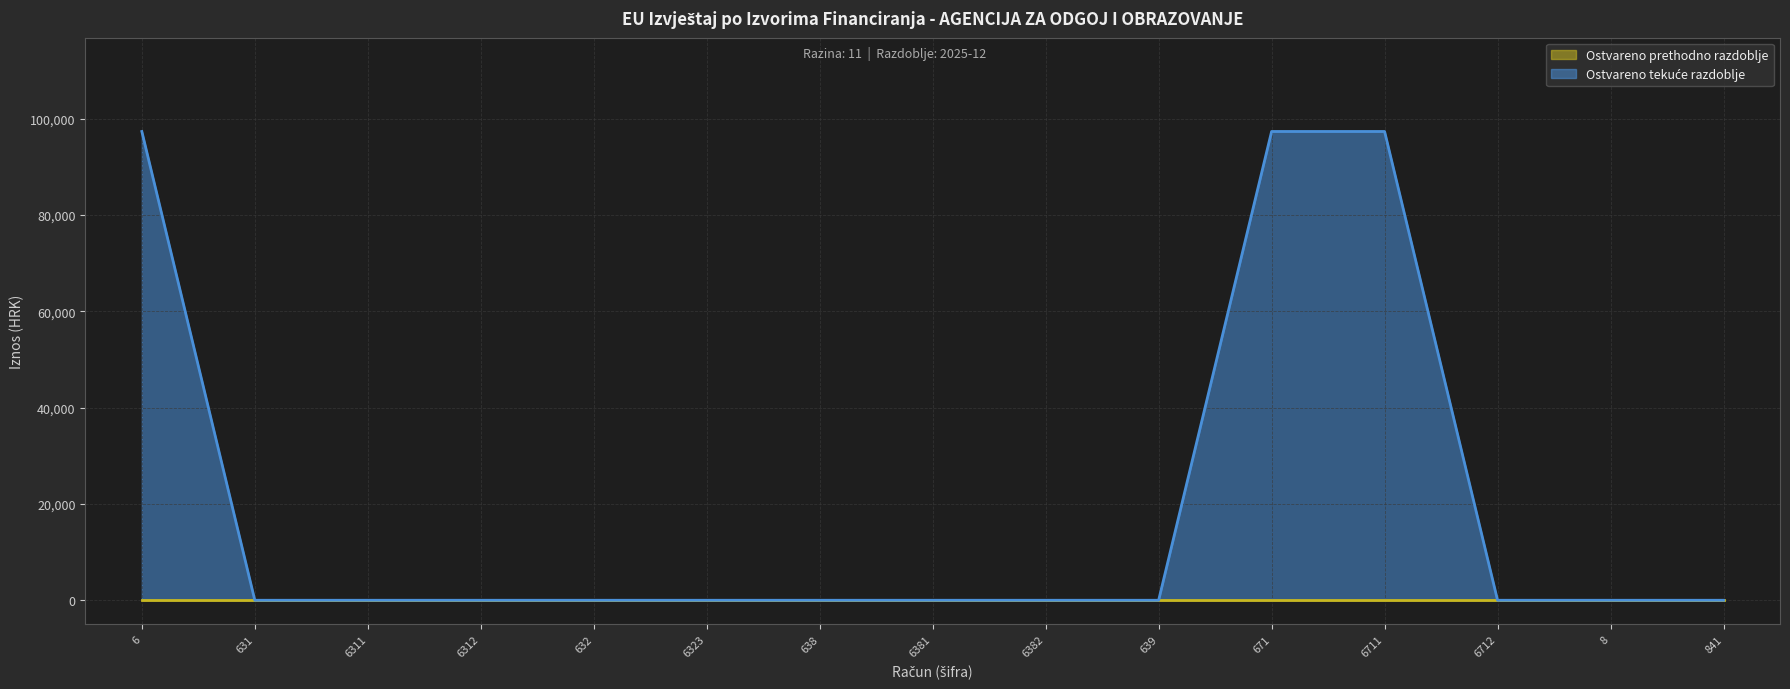

What is the difference between the second highest and second lowest values?

97370.4